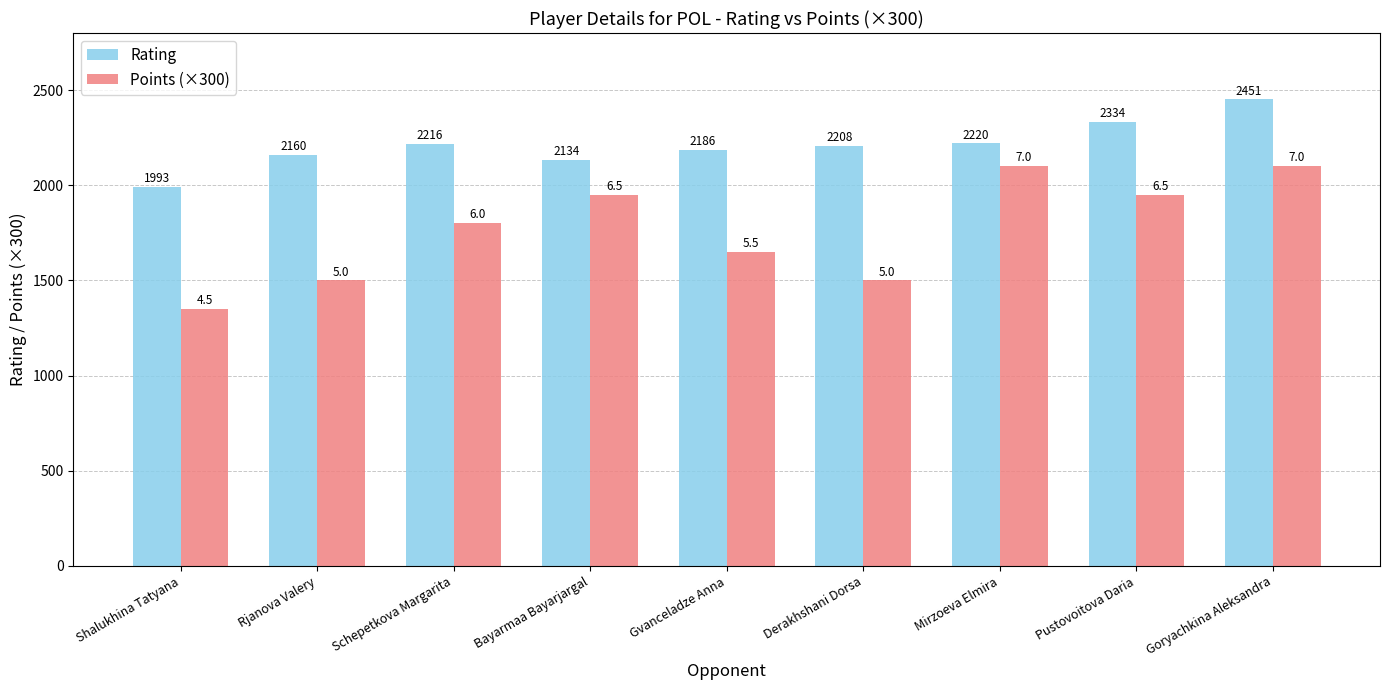

What is the spread (max minus min) of values at Mirzoeva Elmira?

120